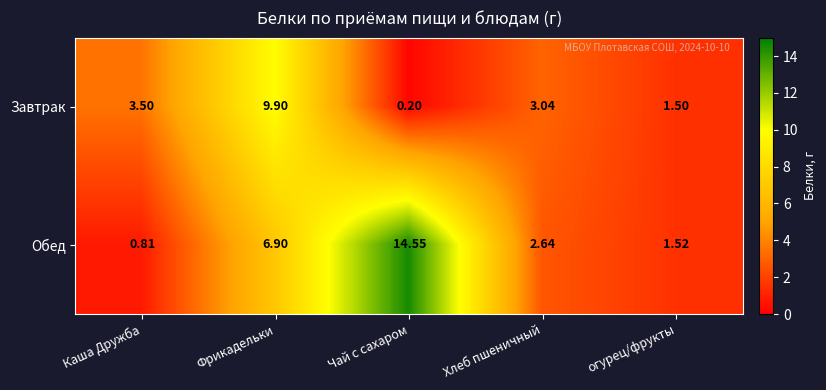

Which series changed the most between Фрикадельки and Хлеб пшеничный?

Завтрак